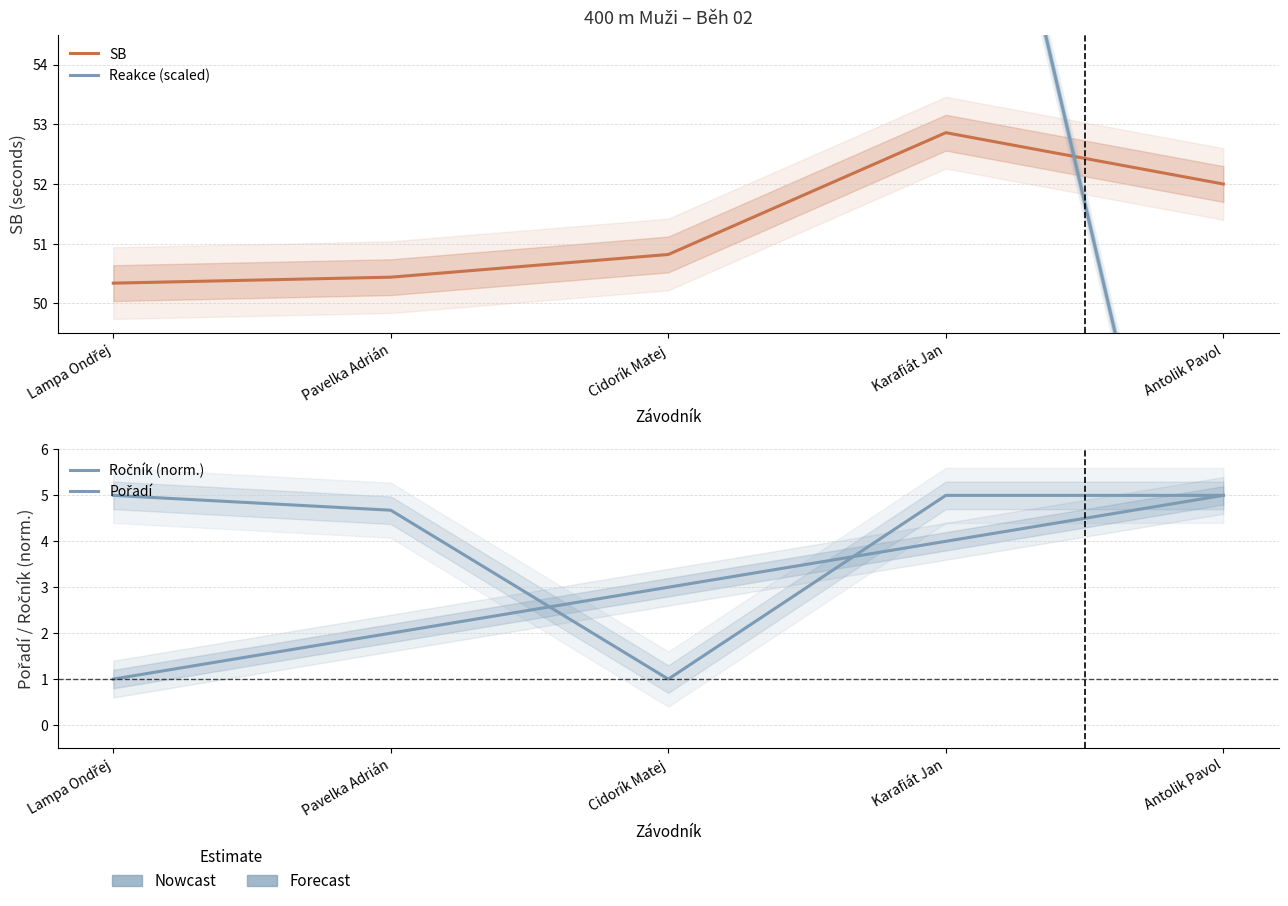

How many Pořadí values are between 2 and 4?

3